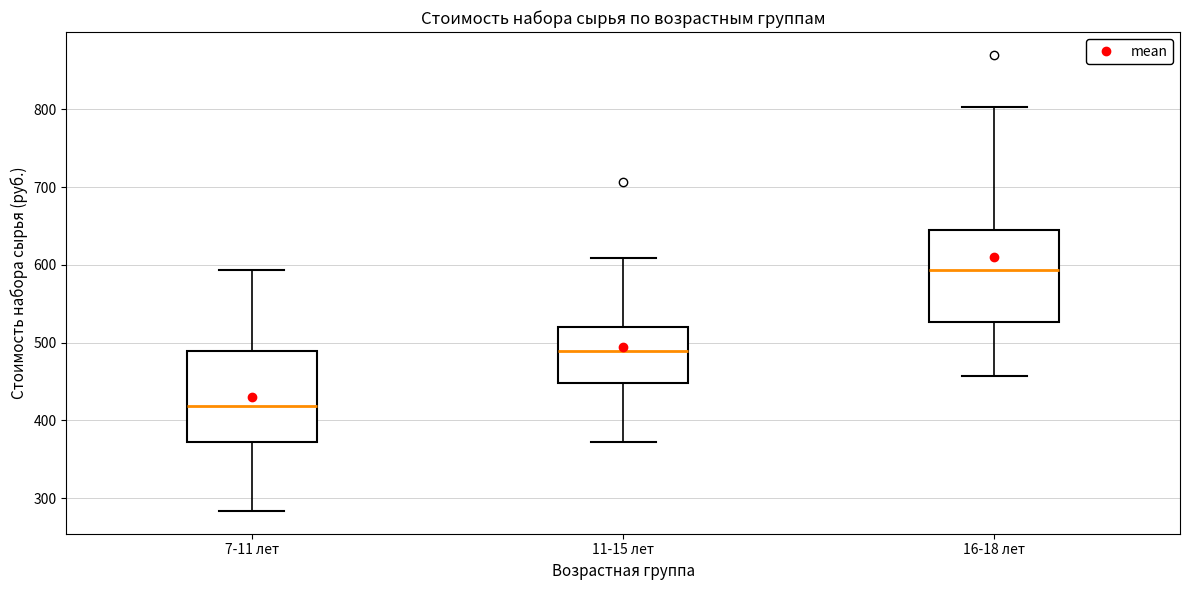

Which box has the highest median line?

16-18 лет